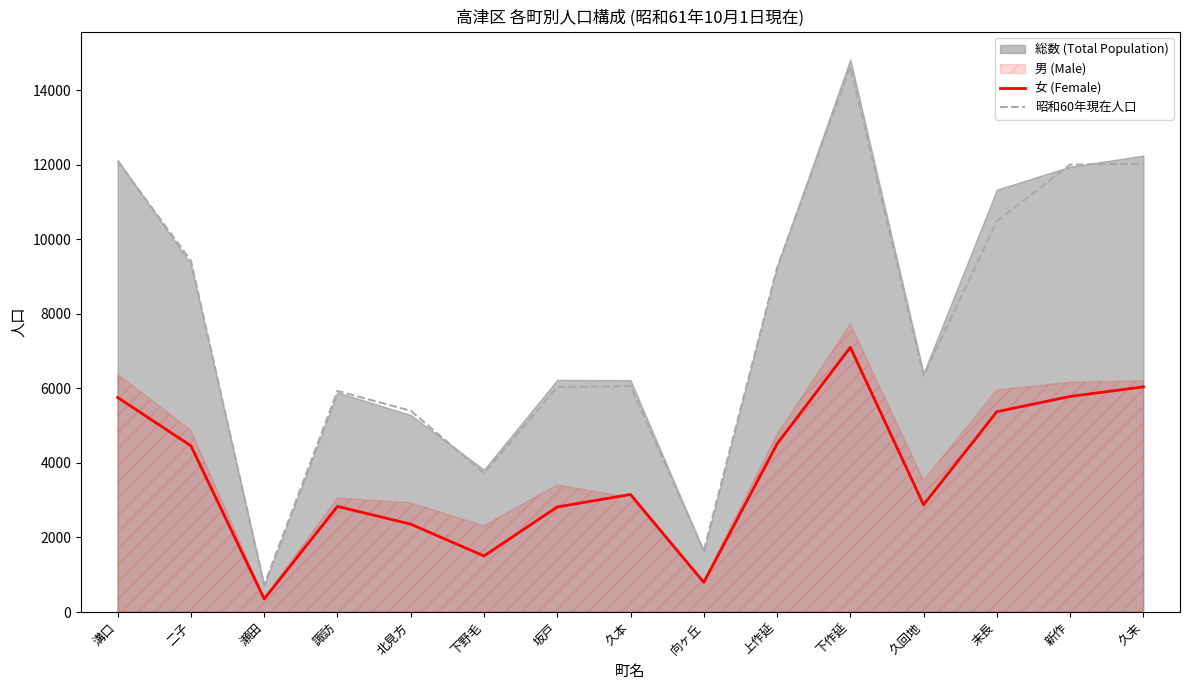

True or false: 昭和60年現在人口 and 女 (Female) cross at least once.

False